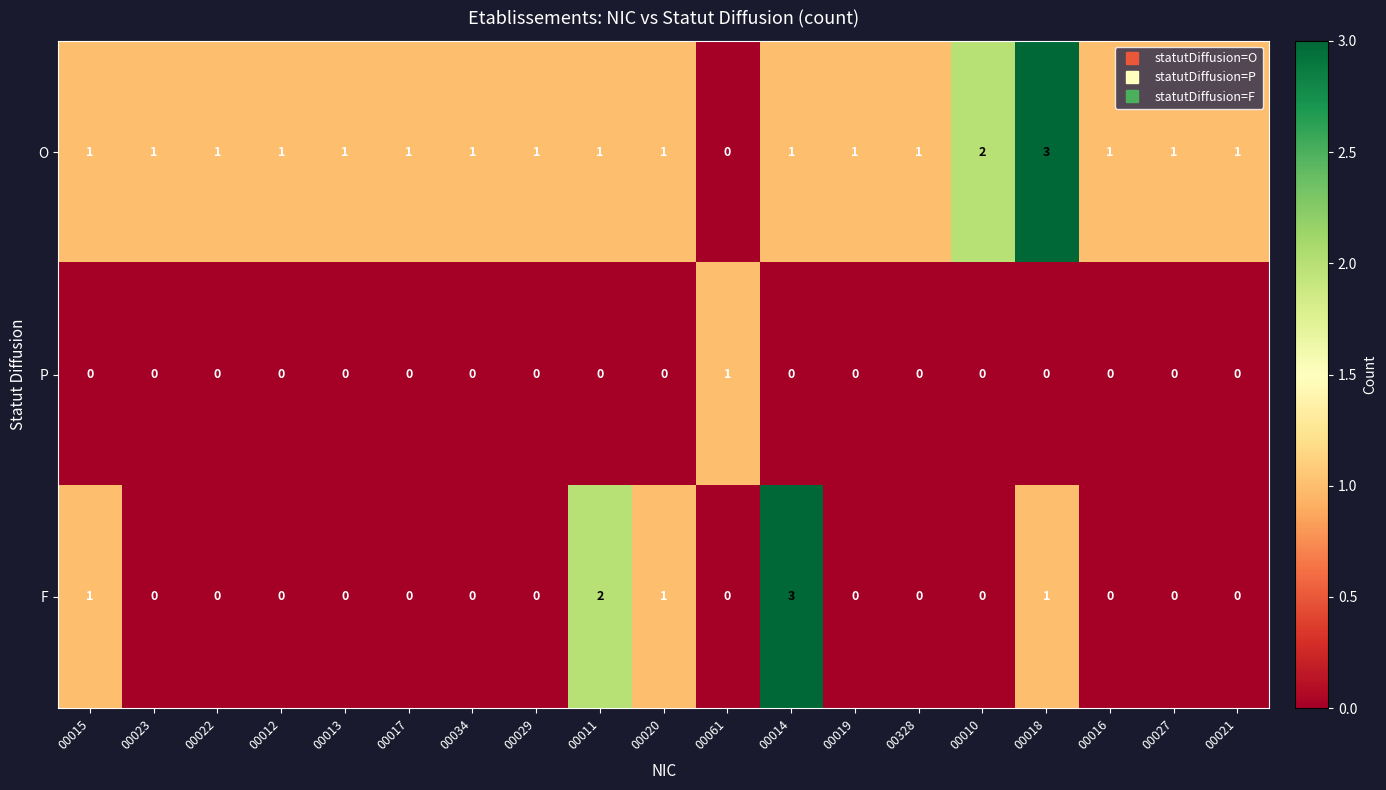

How many F values are between 0 and 1?

17